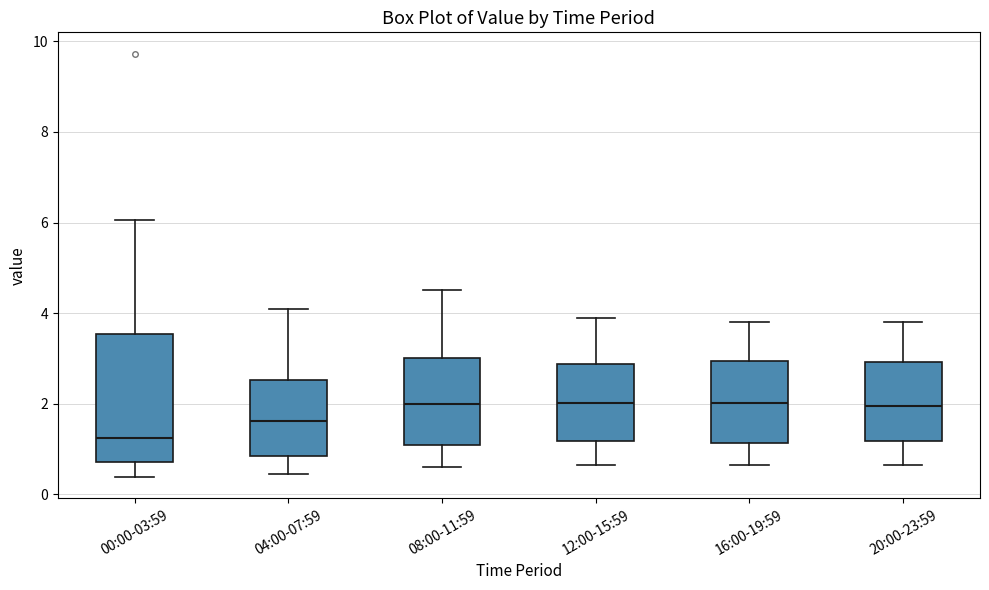

Which box is the tallest, from its lower edge to its upper edge?

00:00-03:59